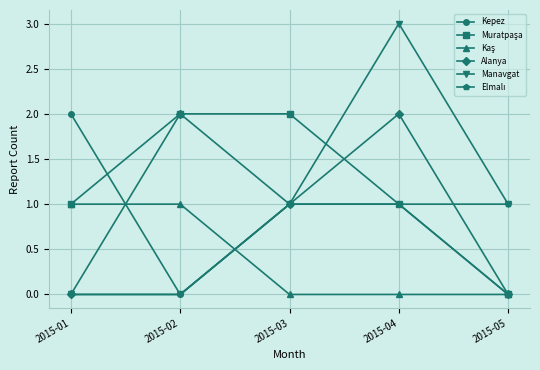

What is the total value across all series at 2015-02?

5